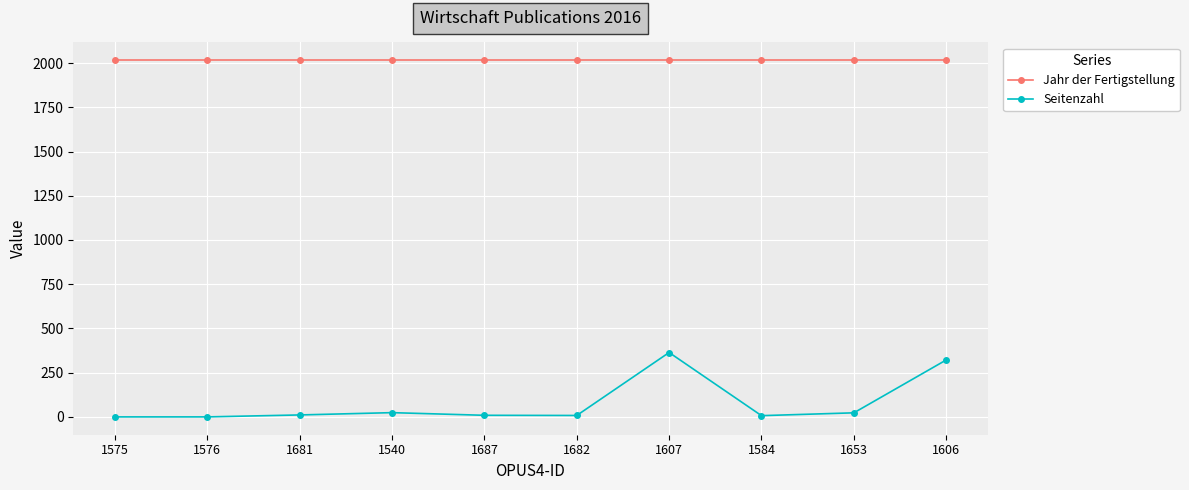

Count the number of data series in this chart.

2